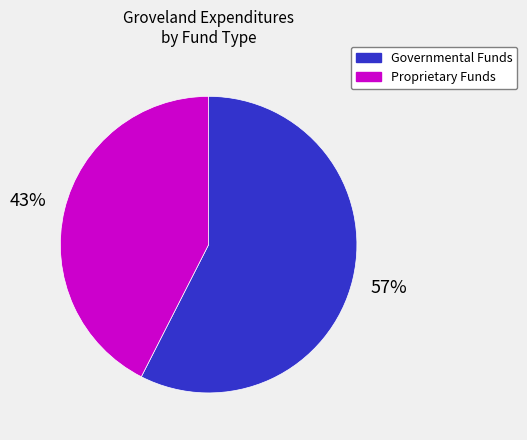

Does any single category account for the majority?

Yes